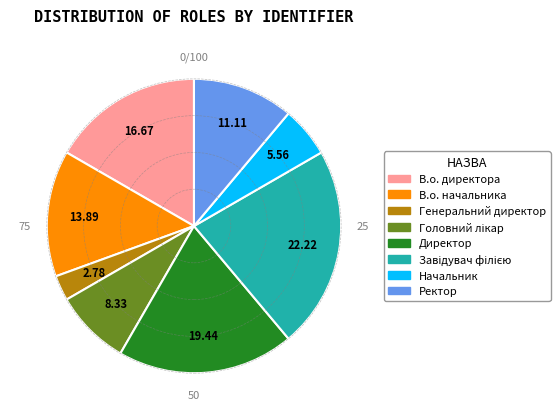

How many slices are in this pie chart?

8